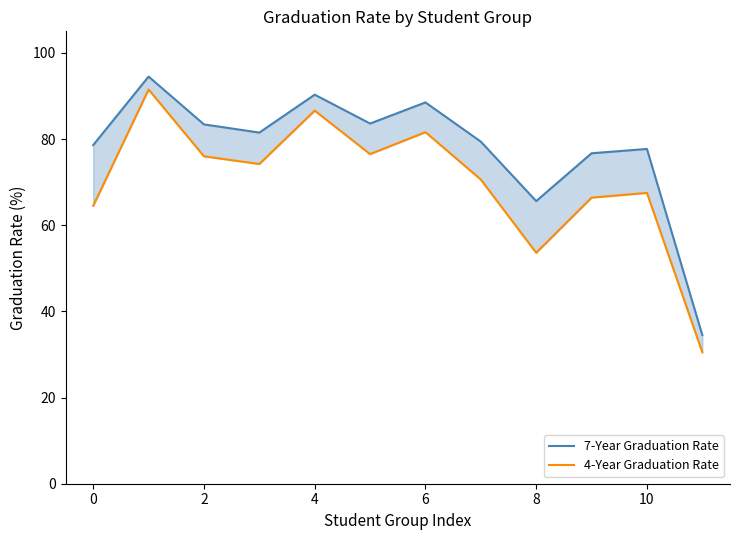

At how many categories does at least one series exceed 50?

11